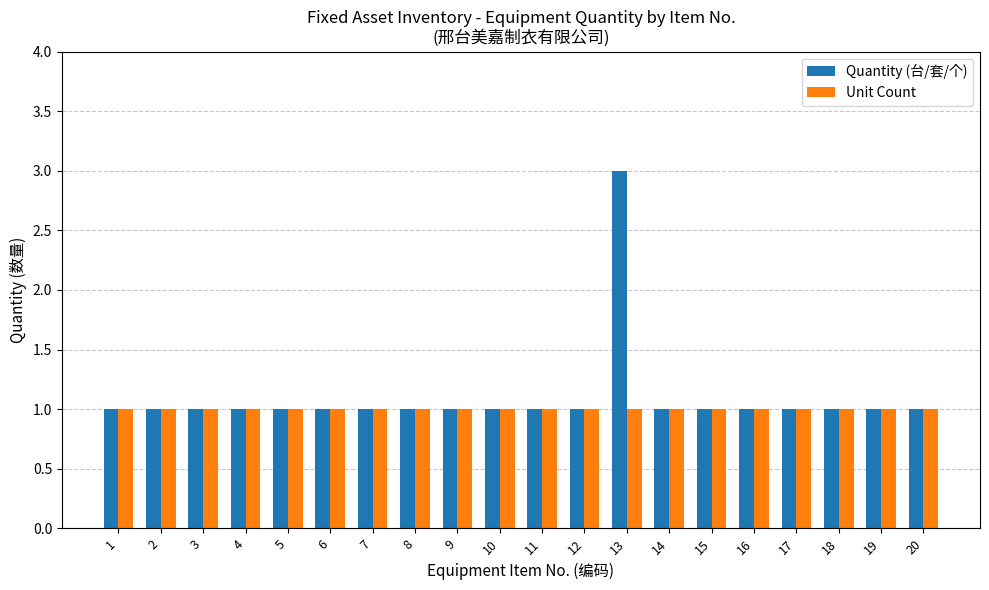

What is the difference between the maximum and minimum values in the Quantity (台/套/个) series?

2